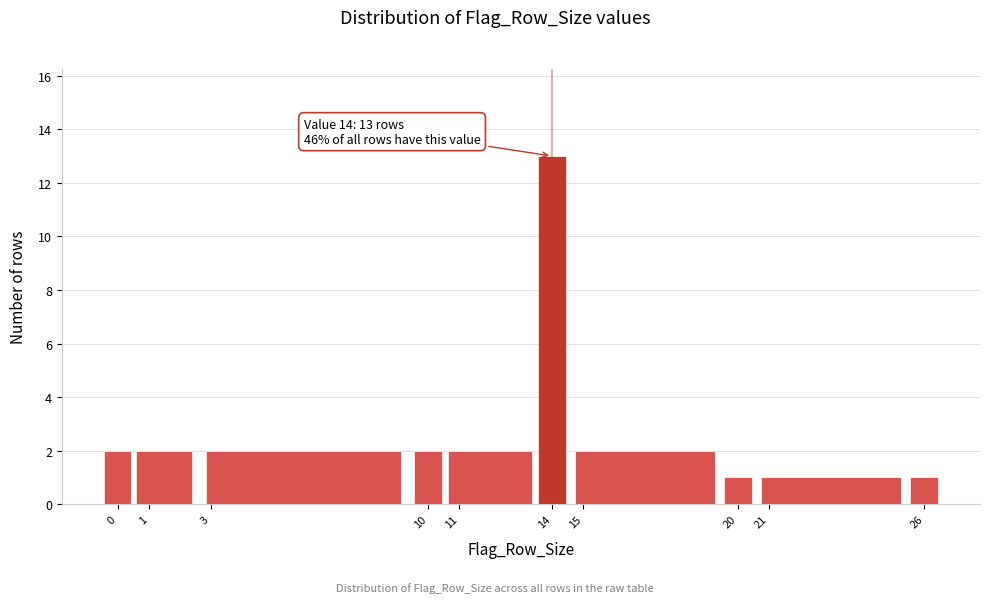

Over which range of the x-axis is the bar tallest?

13.5 to 14.5